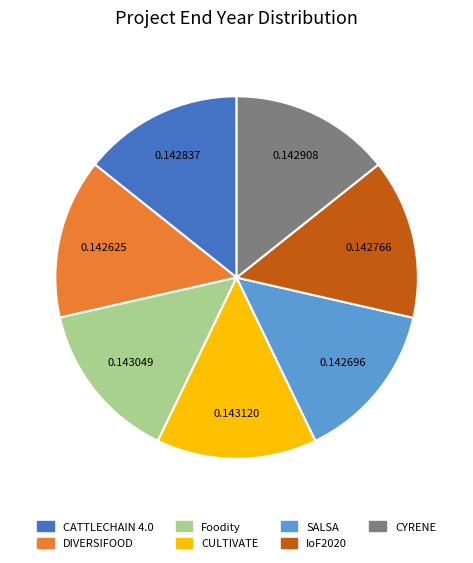

Do CATTLECHAIN 4.0 and CYRENE together represent more than half of the pie?

No